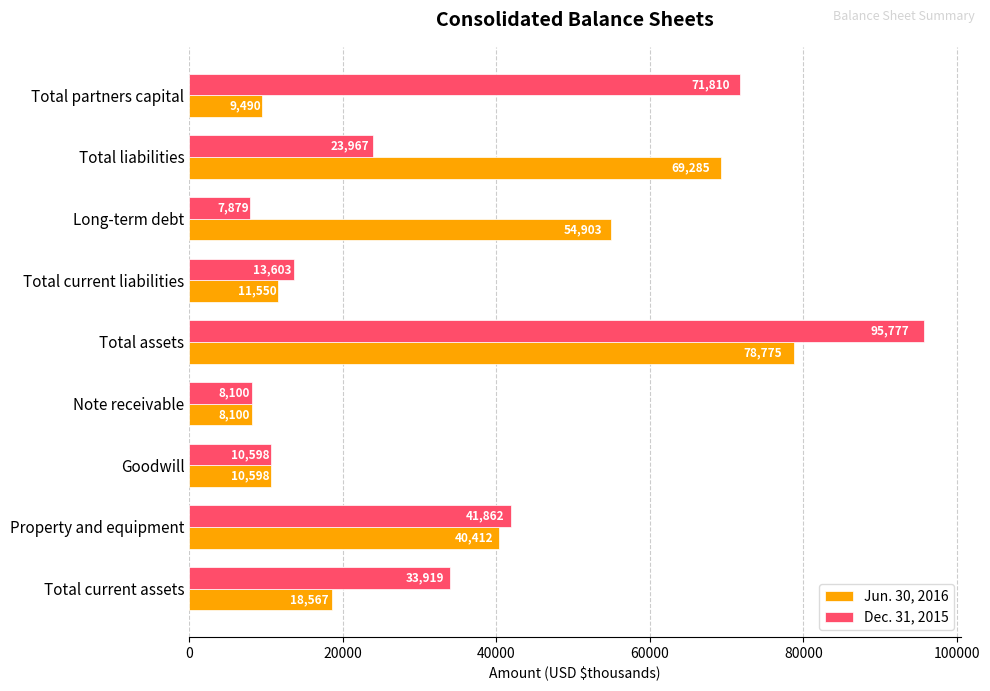

What is the total value across all series at Long-term debt?

62782